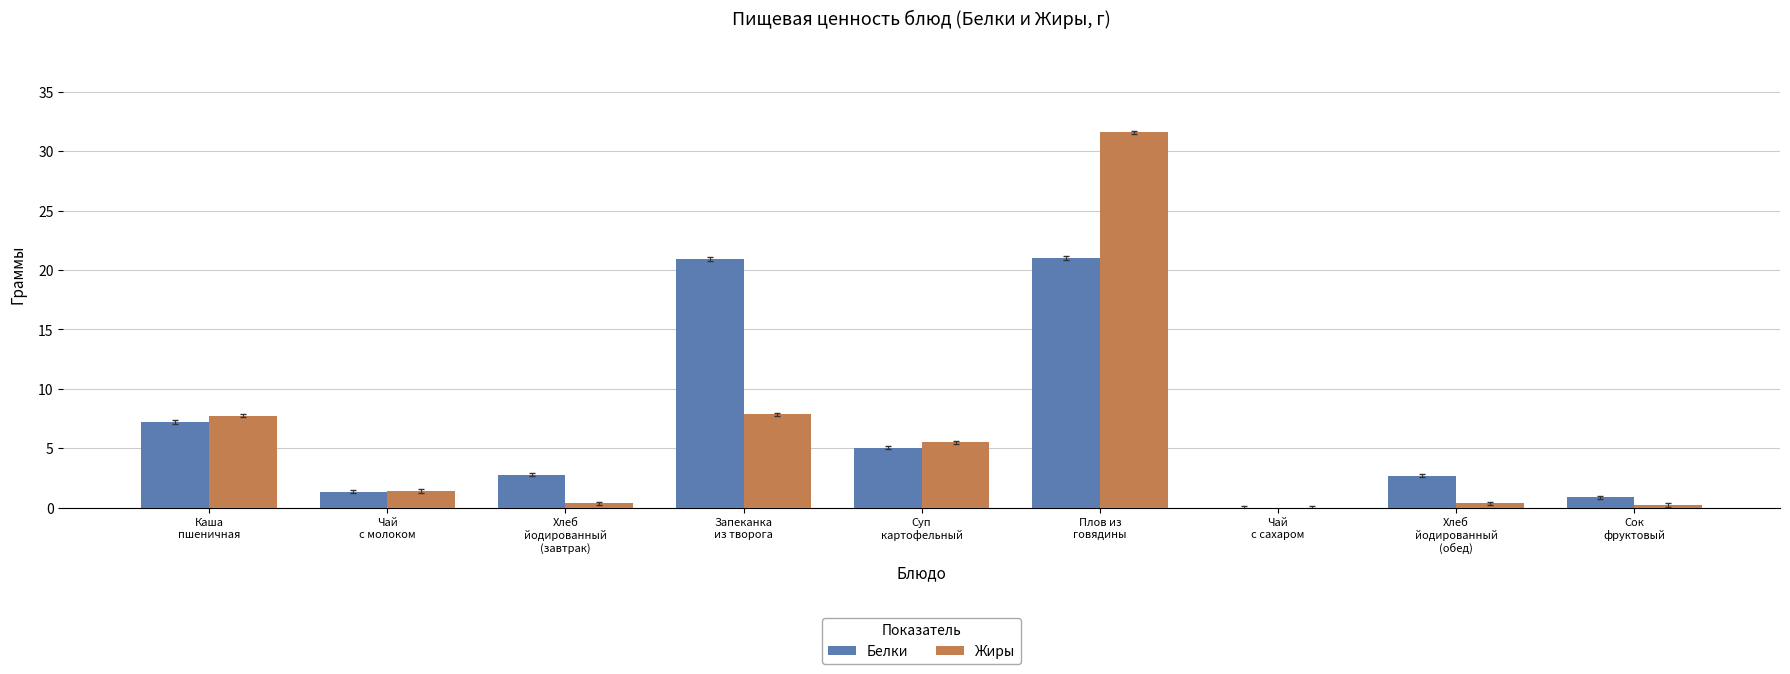

At which category is the sum across all series the highest?

Плов из
говядины